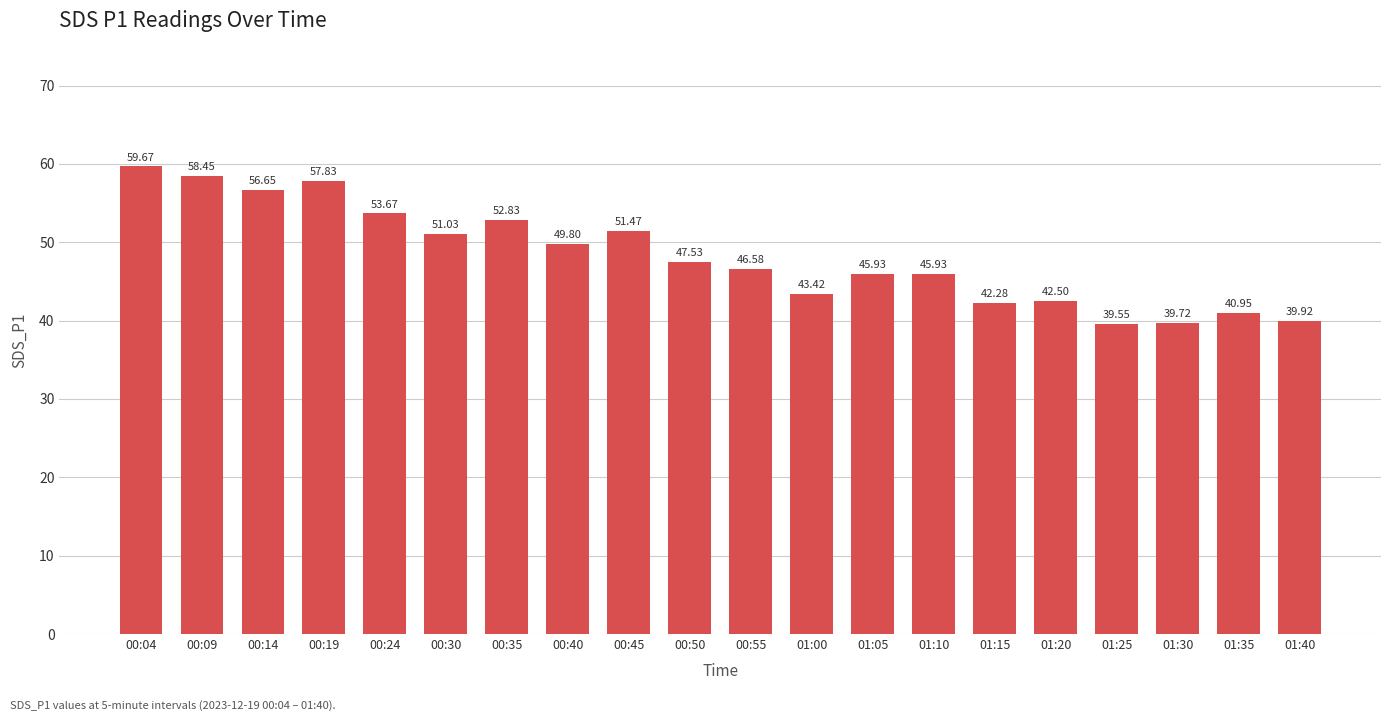

What is the greatest value displayed?

59.7